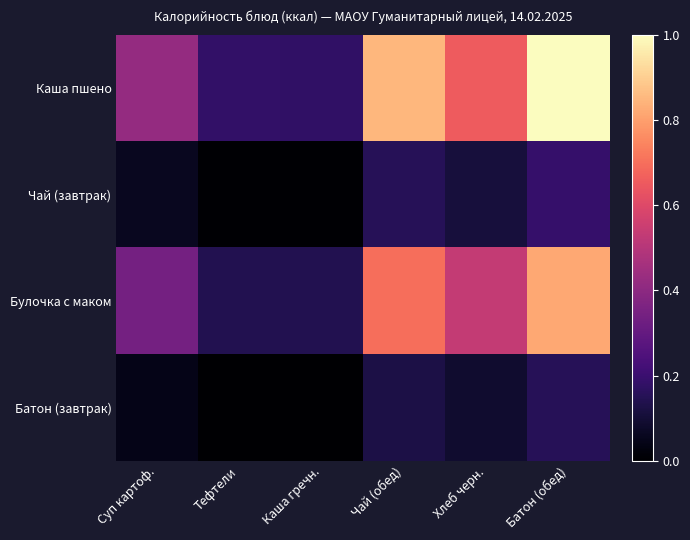

At how many categories does at least one series exceed 0?

6